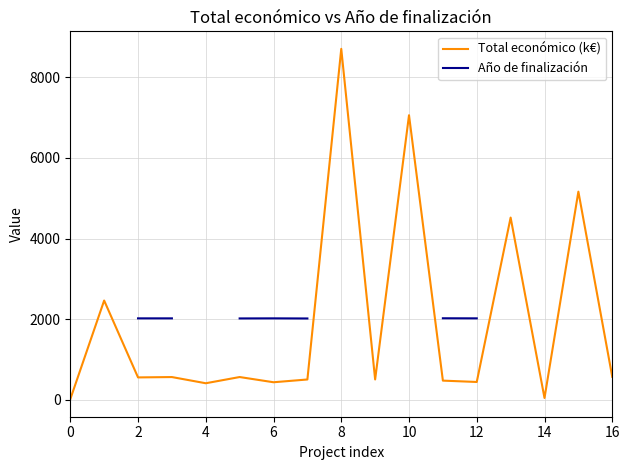

True or false: Total económico (k€) and Año de finalización cross at least once.

False